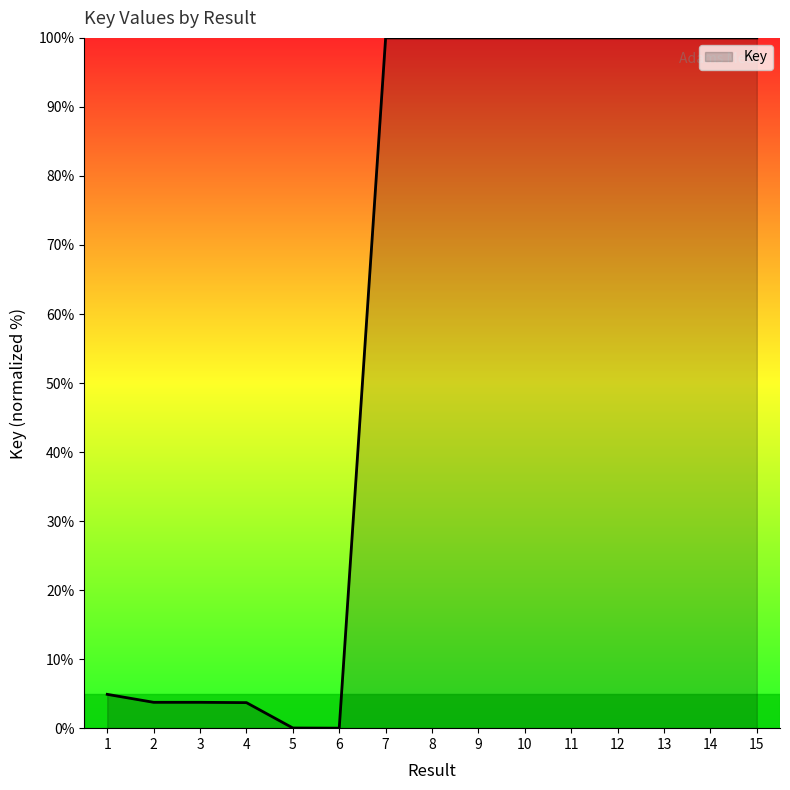

Is it true that the value at 5 is 0.0?

True